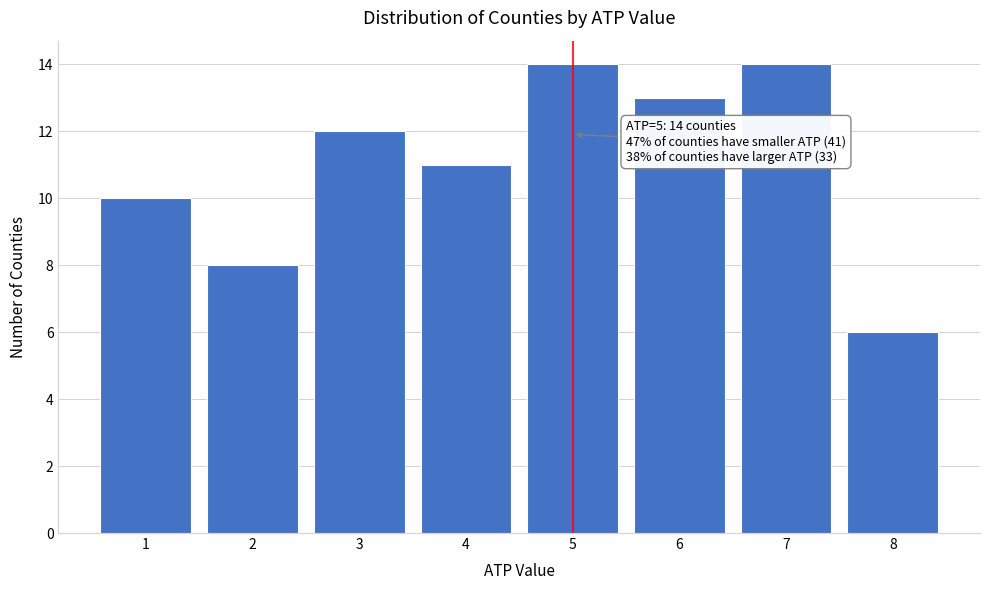

Reading right to left, list all the values displayed in this chart.

8=6	7=14	6=13	5=14	4=11	3=12	2=8	1=10